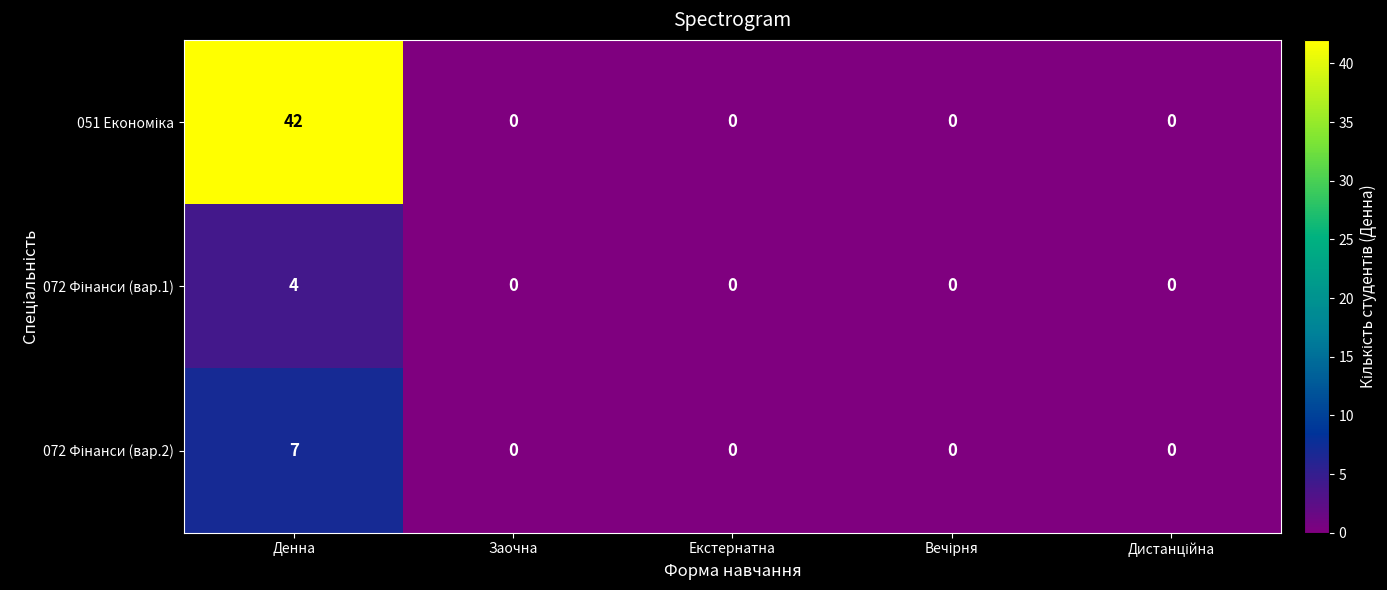

Which label corresponds to the largest value in the chart?

Денна